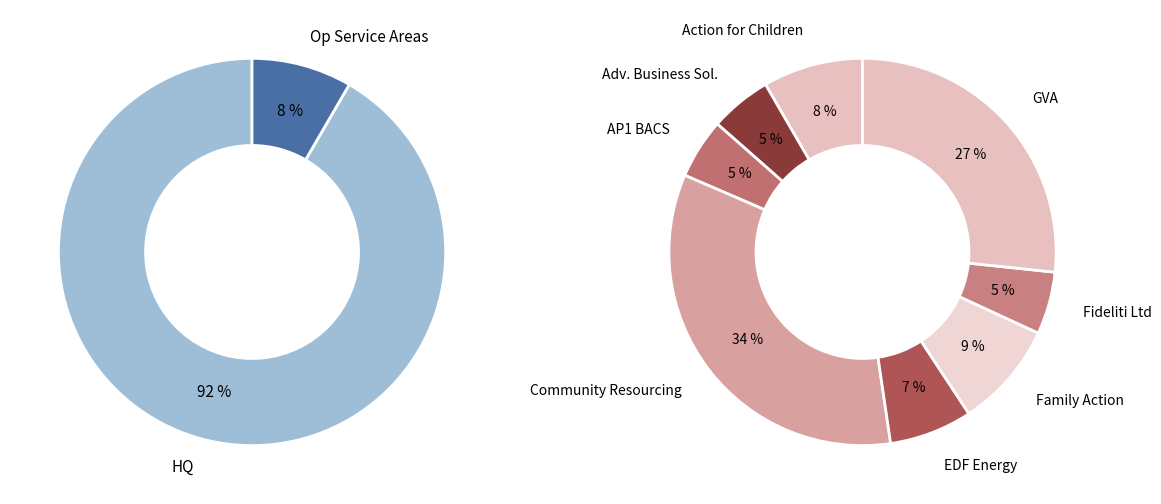

Which category has the smallest portion of the pie?

AP1 BACS